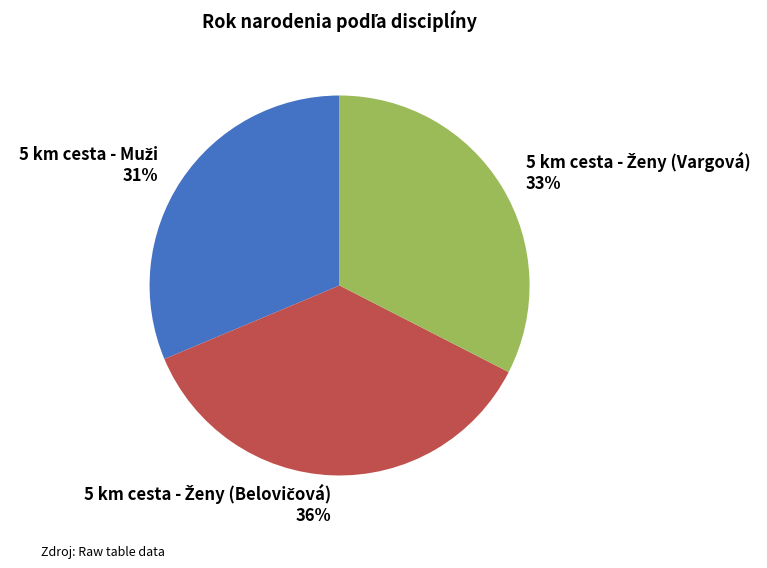

To the nearest percent, what is the difference between the largest and smallest slice percentages?

5%